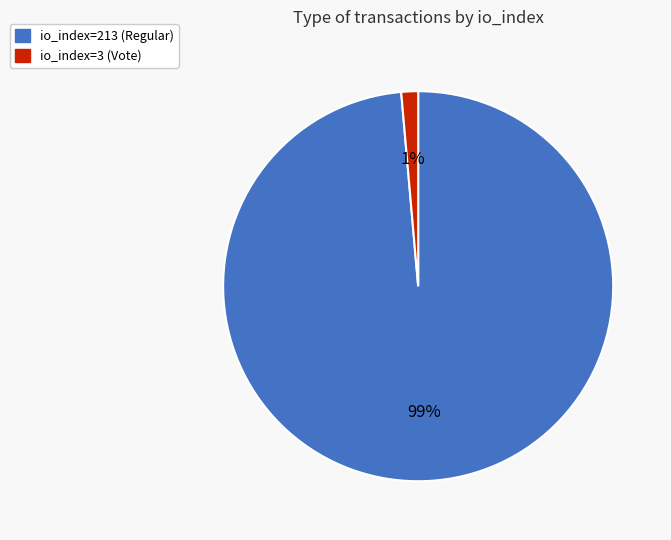

How many segments does this pie chart have?

2